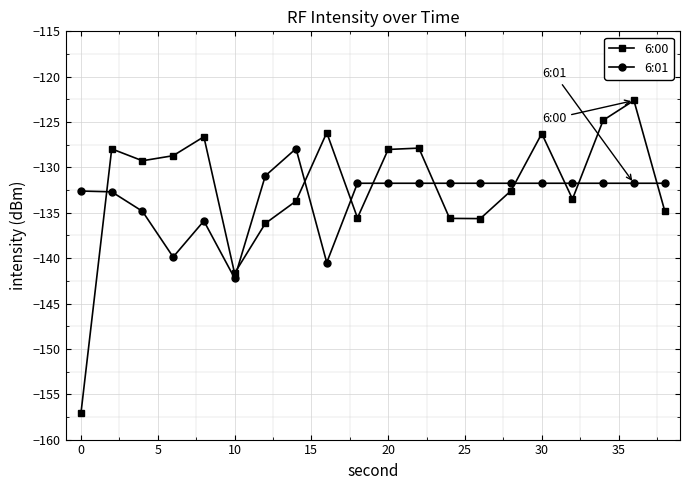

What is the average value of the 6:00 series?

-132.2